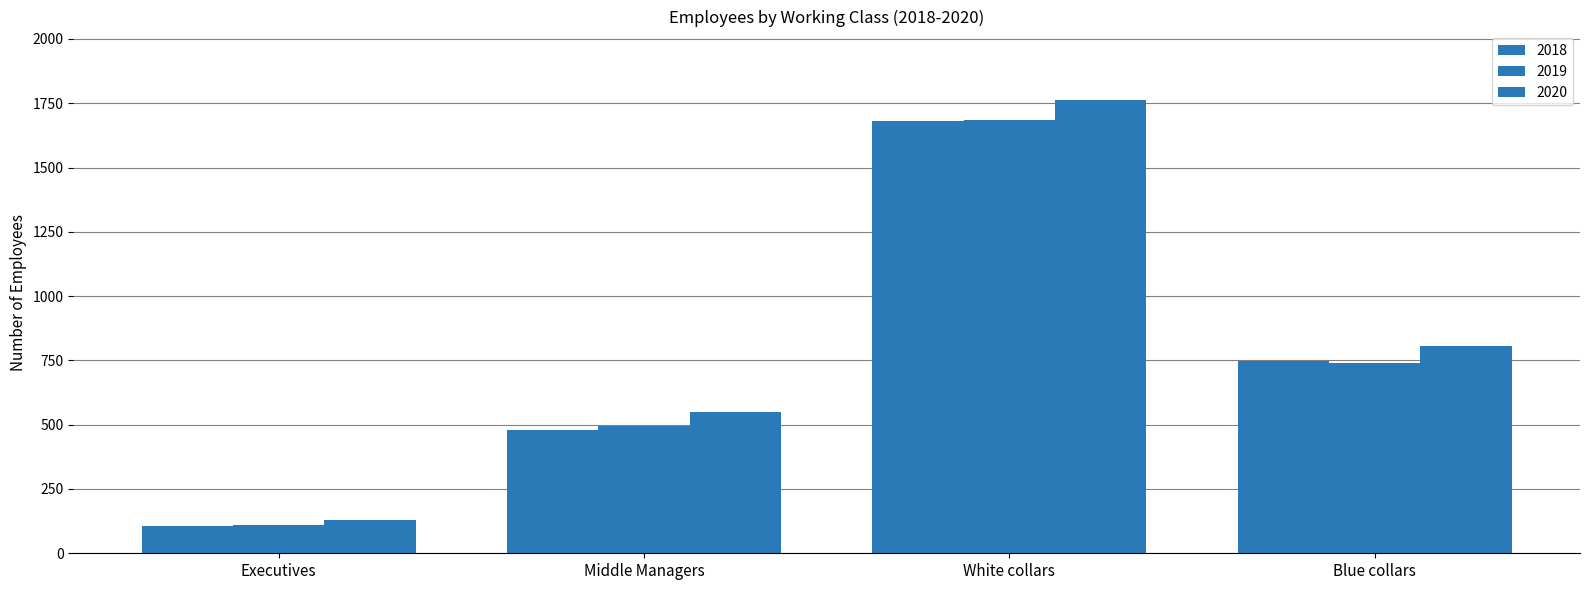

How many values in the 2019 series are below 738?

2